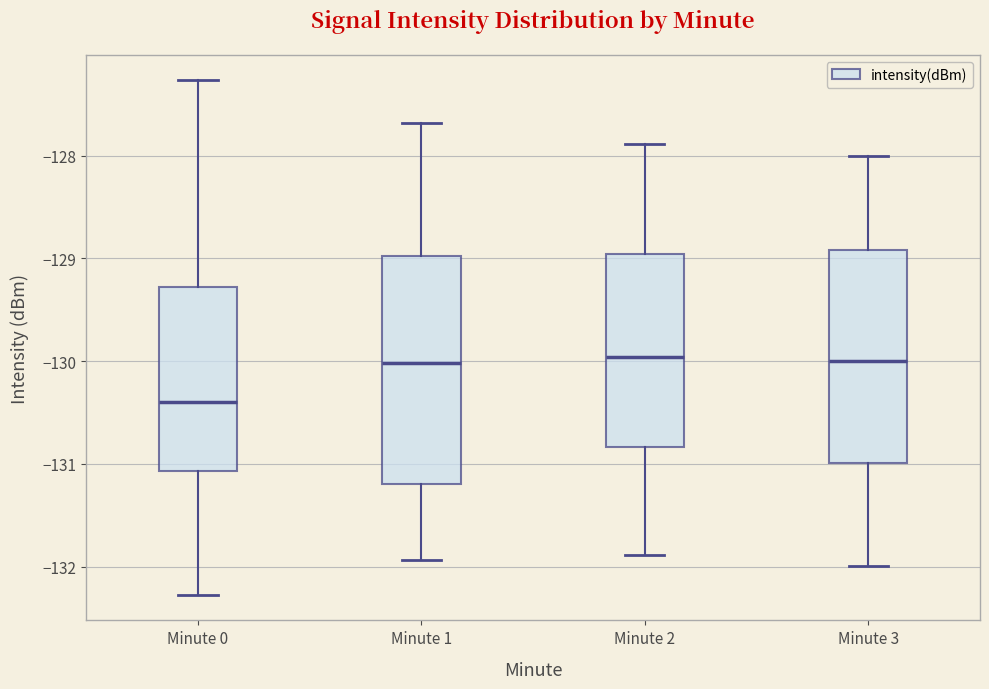

Where does the lower whisker of the box for Minute 3 end on the y-axis? The values are not printed on the chart, so give them approximately, as read against the axis.

-132.0